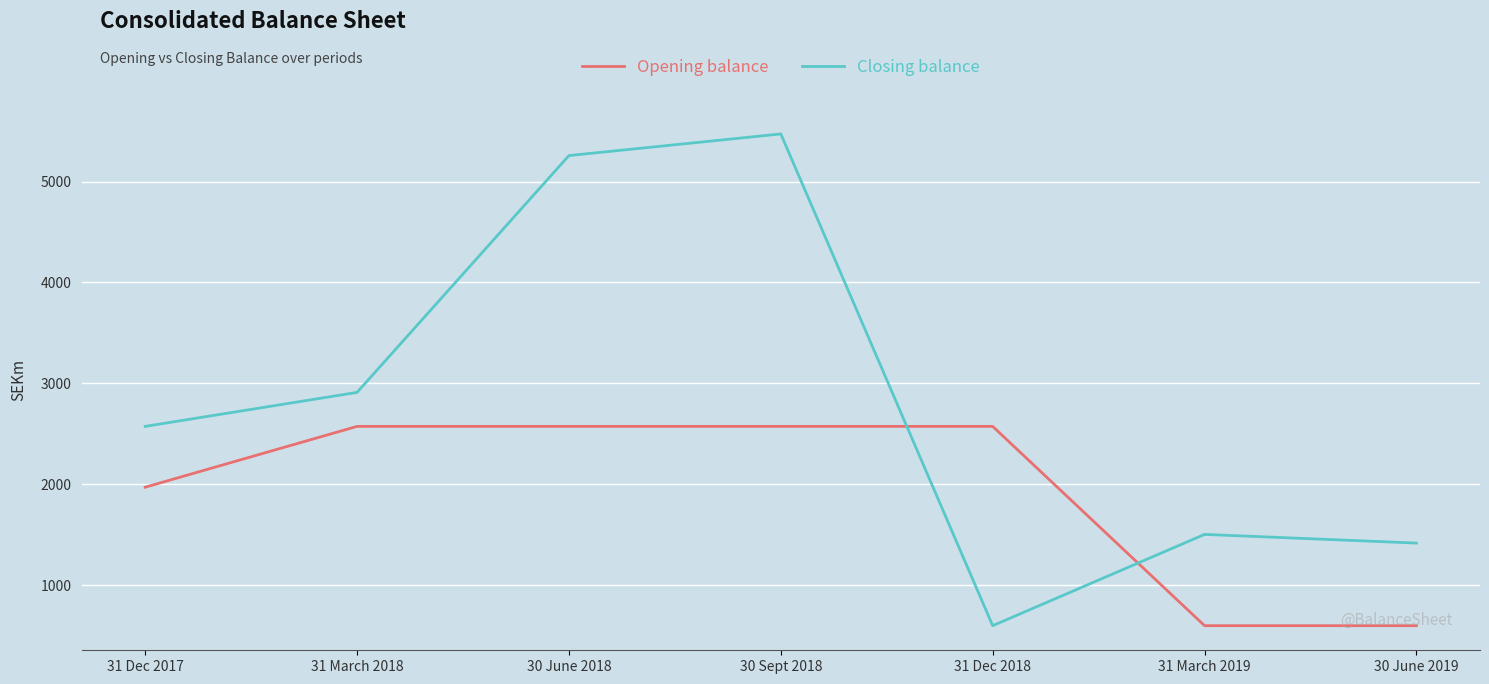

What is the maximum value for Opening balance?

2573.0